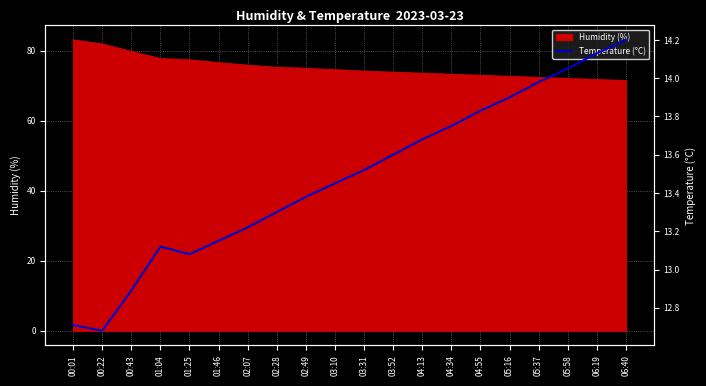

What is the highest value of the Humidity (%) series?

83.0